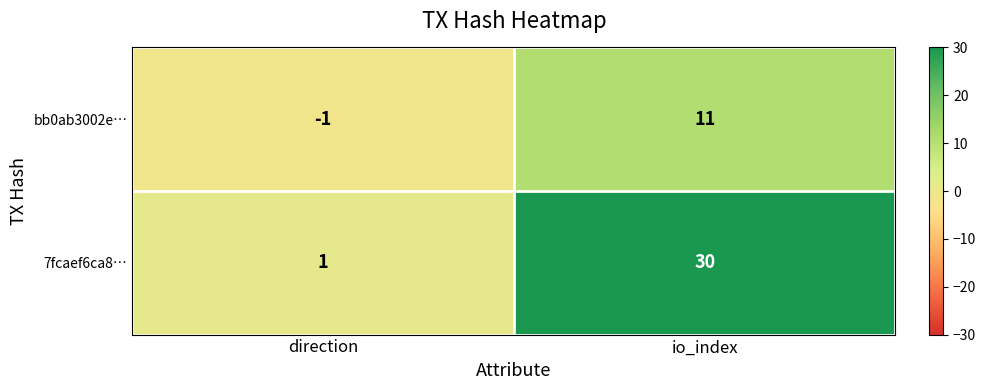

What is the minimum value shown in the chart?

-1